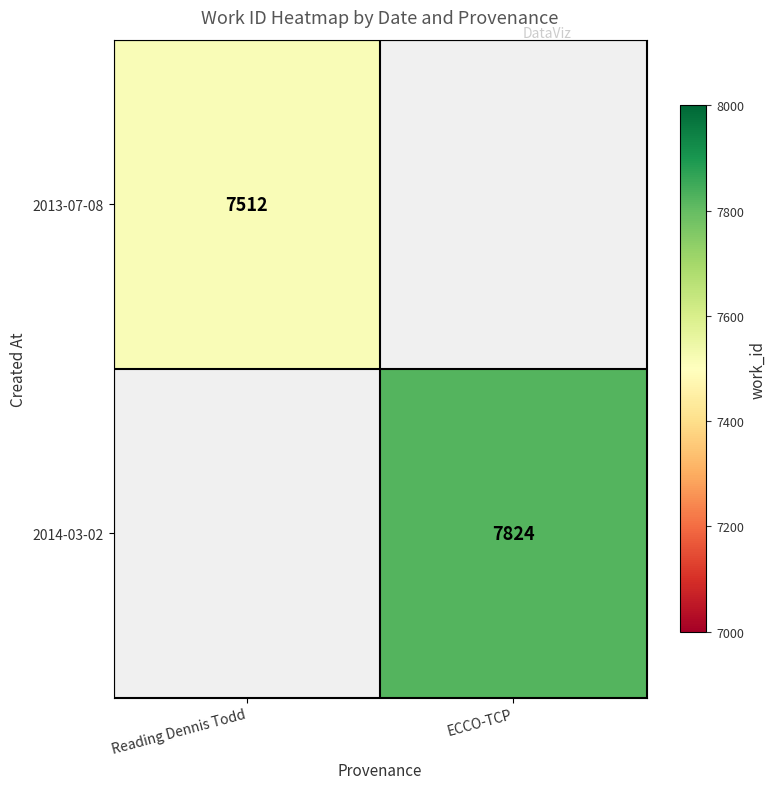

Is it true that 2013-07-08 equals 7512 at Reading Dennis Todd?

True